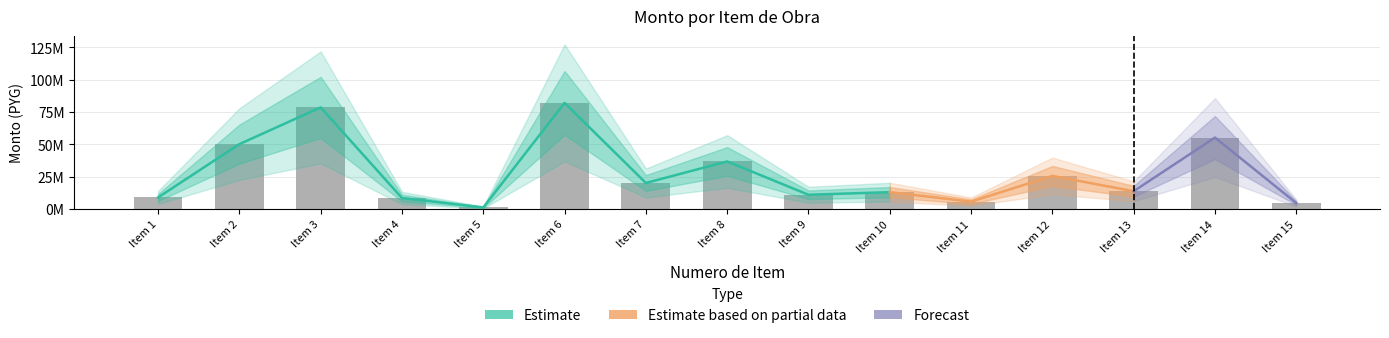

What is the value of the 9th bar from the left?

11176830